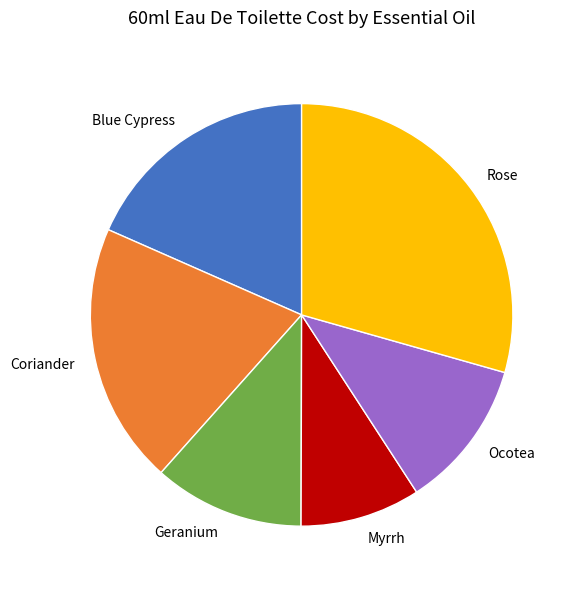

What is the ratio of the value at Ocotea to the value at Geranium?

1.0